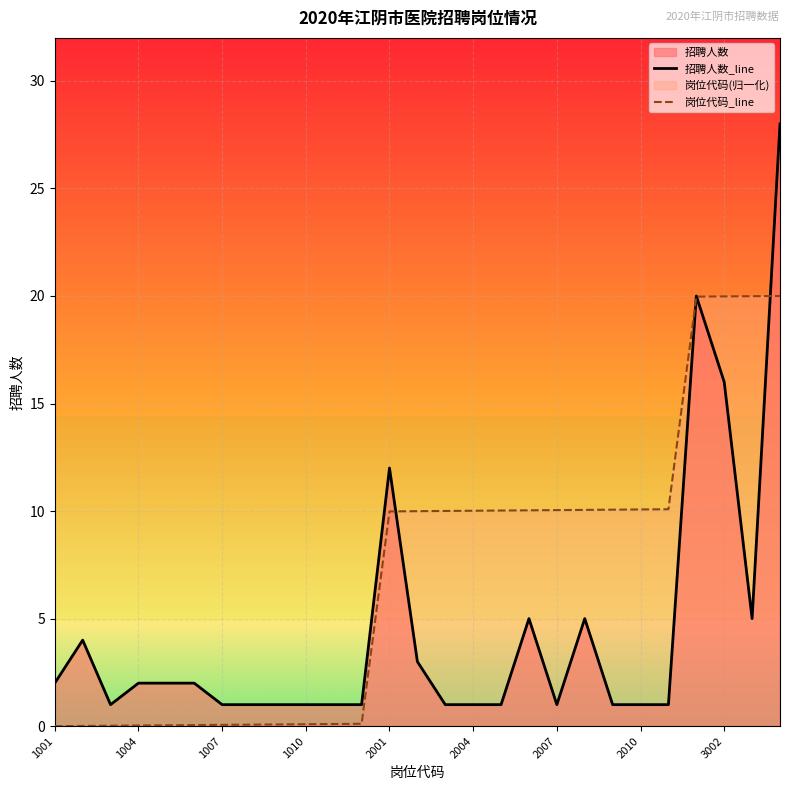

True or false: 岗位代码_line has more than 1 interior local peaks.

False